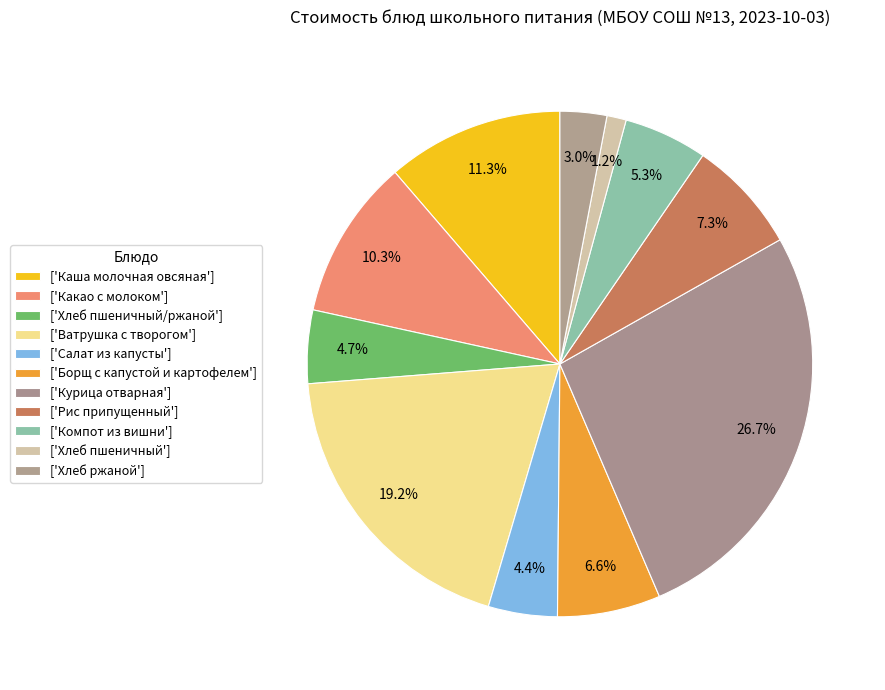

Count the number of slices in the pie.

11